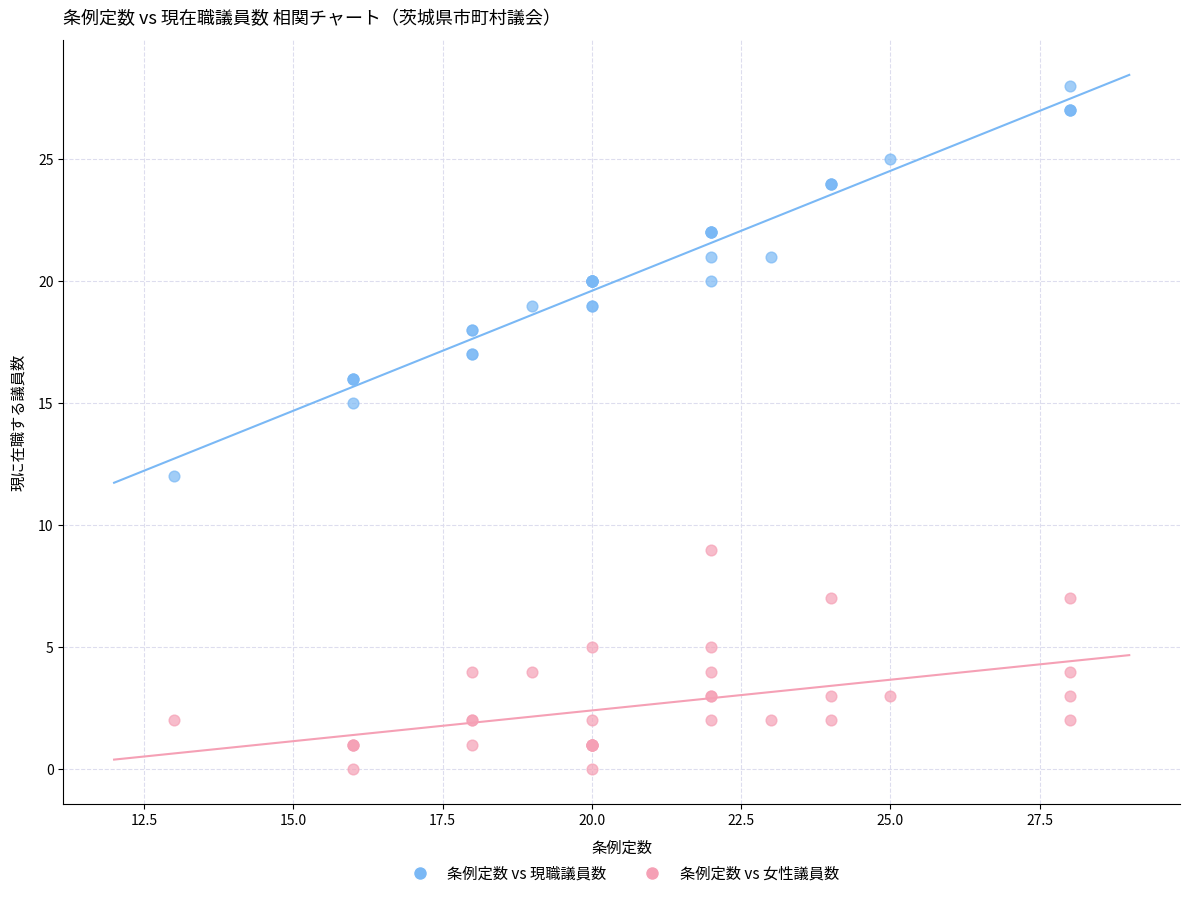

Across all series, what Y value is closest to 14?

15